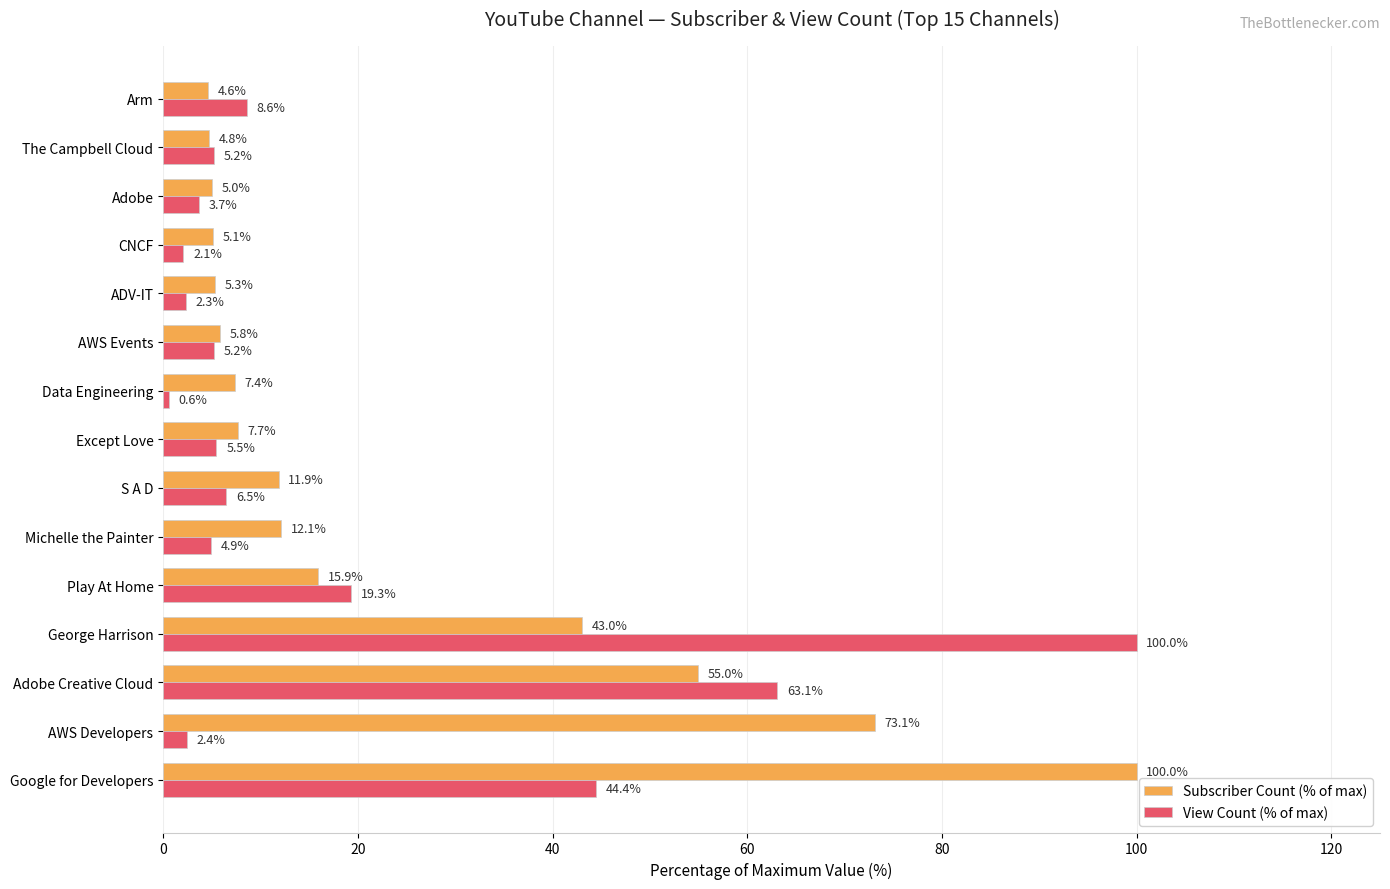

Rank the categories by Subscriber Count (% of max) value from highest to lowest.

Google for Developers, AWS Developers, Adobe Creative Cloud, George Harrison, Play At Home, Michelle the Painter, S A D, Except Love, Data Engineering, AWS Events, ADV-IT, CNCF, Adobe, The Campbell Cloud, Arm